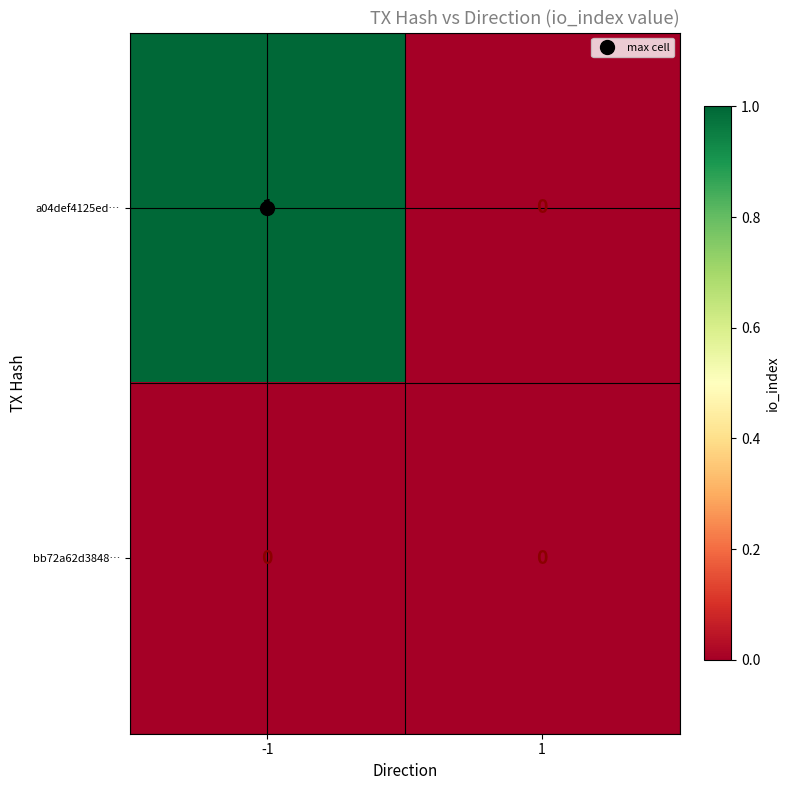

Rank the series by their maximum value, from highest to lowest.

a04def4125ed…, bb72a62d3848…